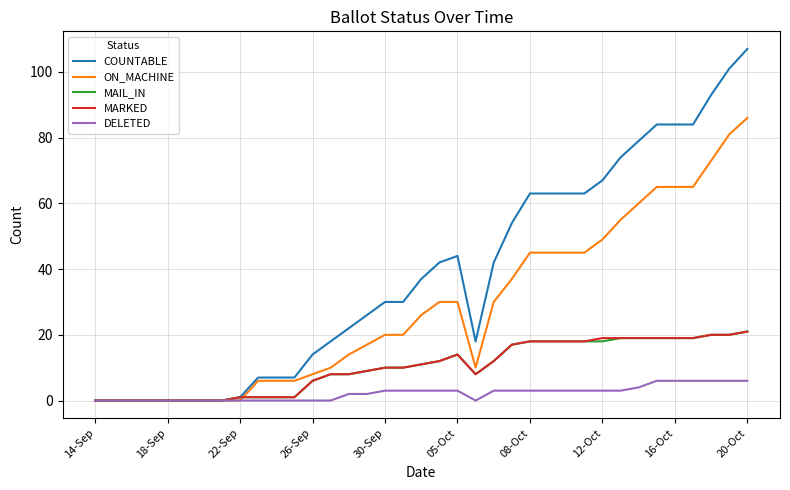

Which series has the largest total across all categories?

COUNTABLE